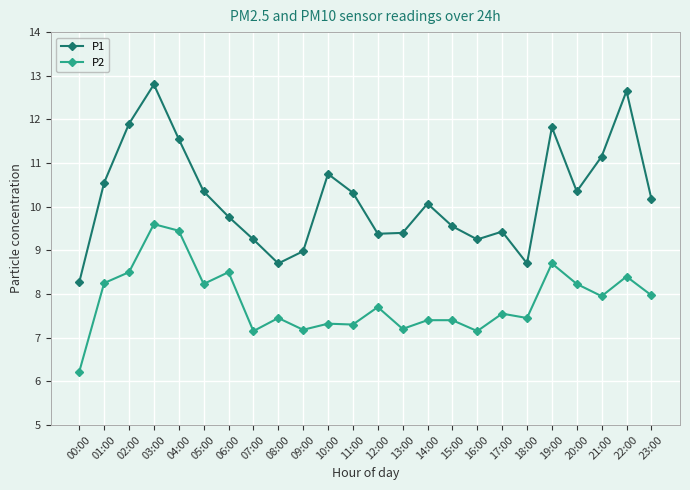

What position from the right is 15:00?

9